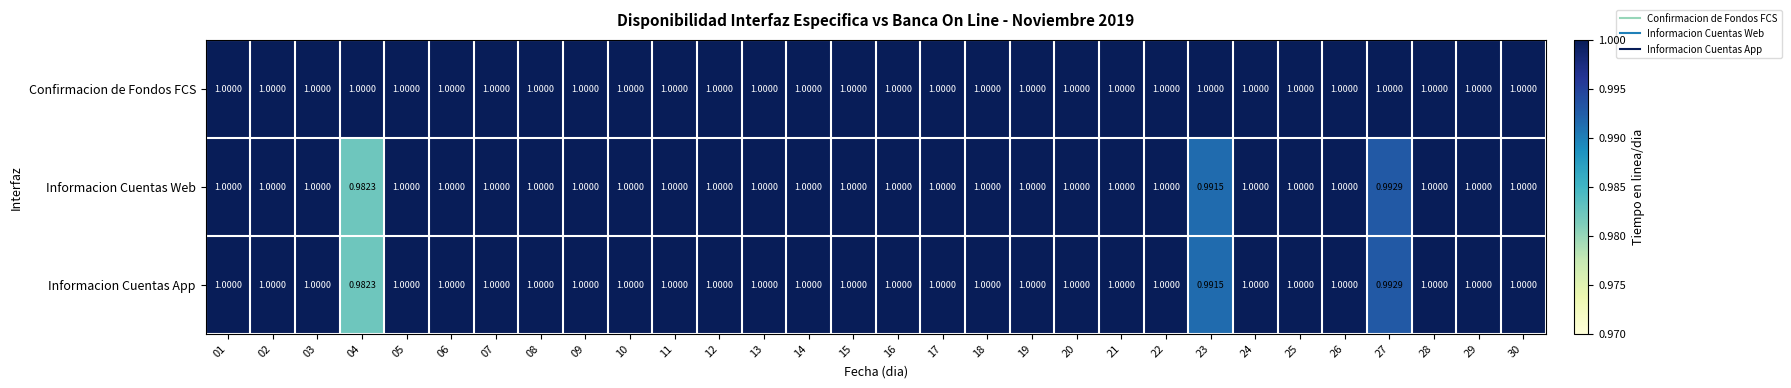

At how many categories does at least one series exceed 0?

30